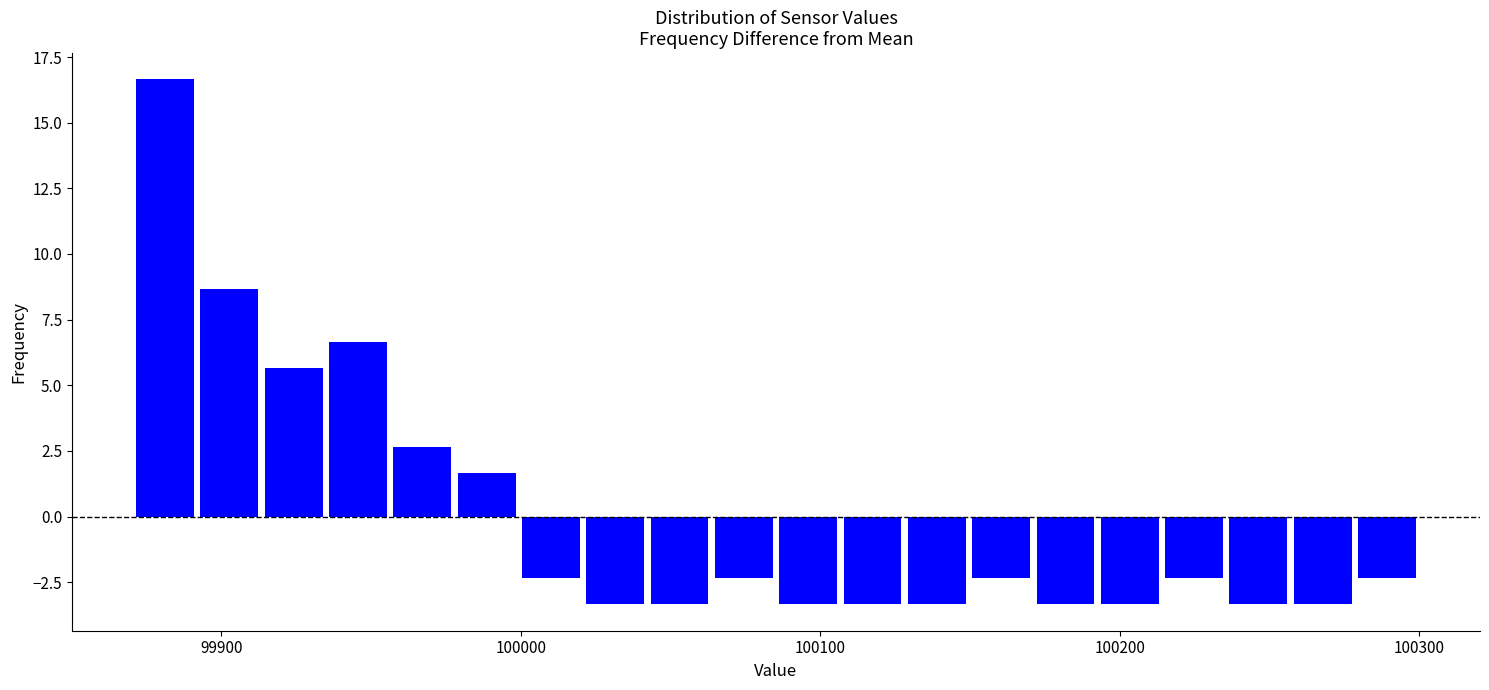

Around what value on the x-axis is the tallest bar? Give the approximate position of its centre, as read against the axis.

99880